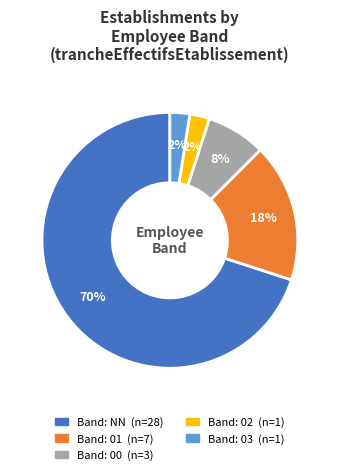

Does any single category account for the majority?

Yes